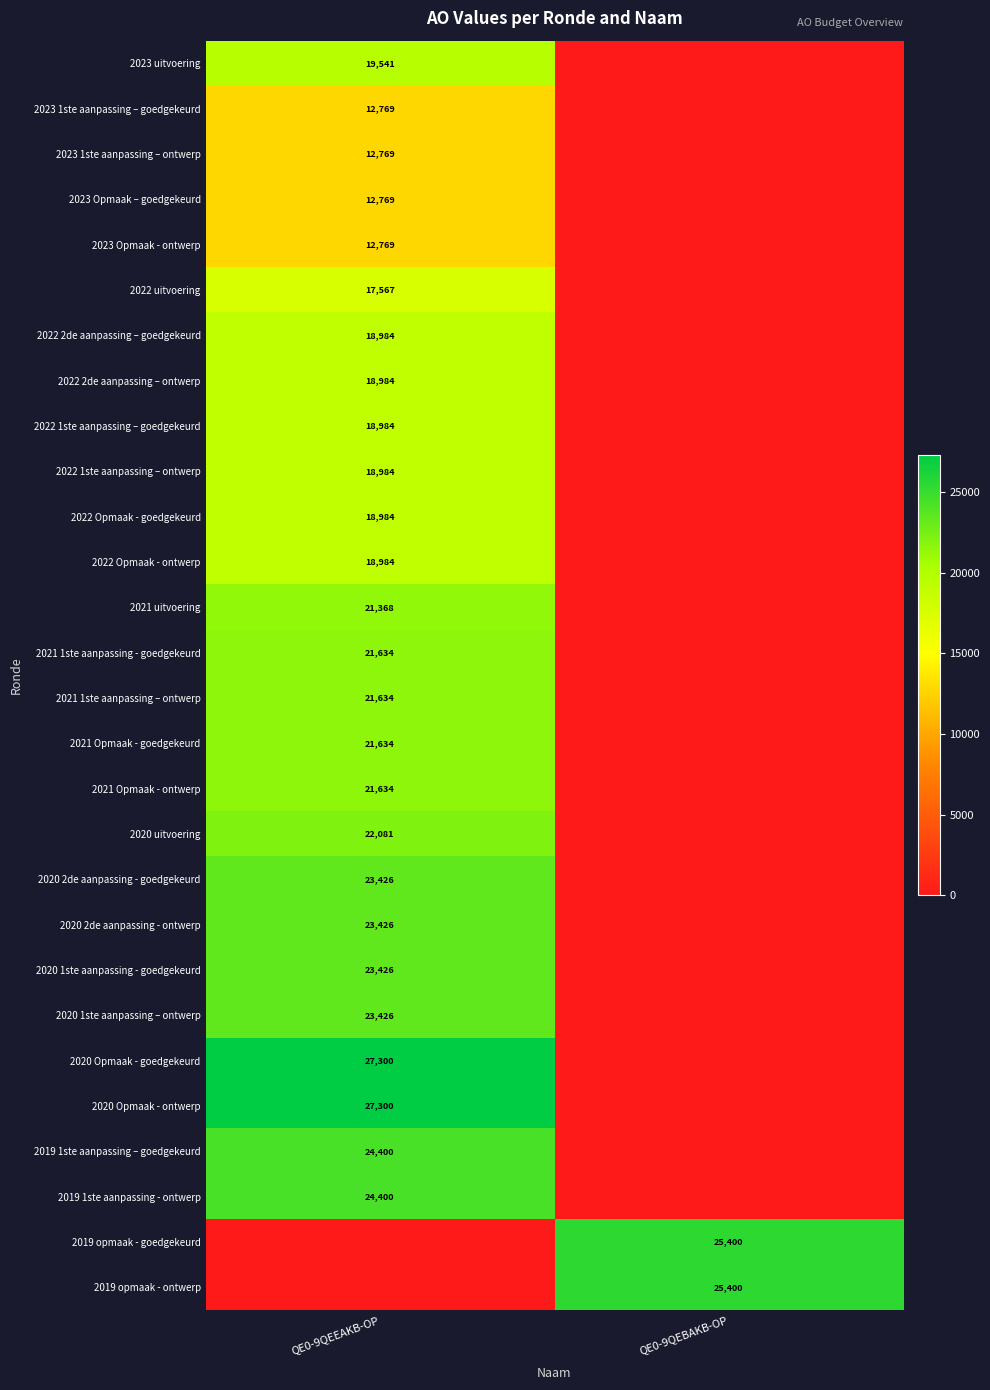

The 2023 Opmaak - ontwerp series shows 7785 at QE0-9QEEAKB-OP. True or false?

False